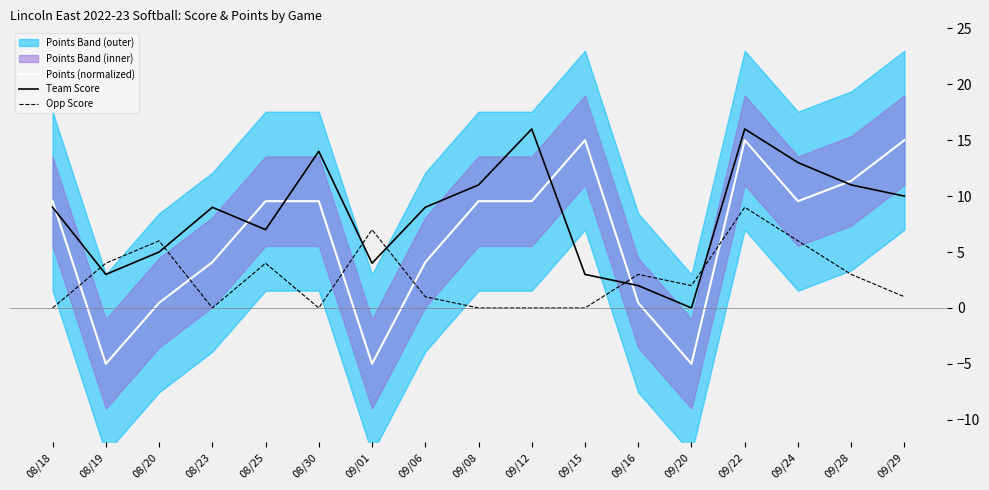

Between 08/18 and 09/24, which is larger?

08/18